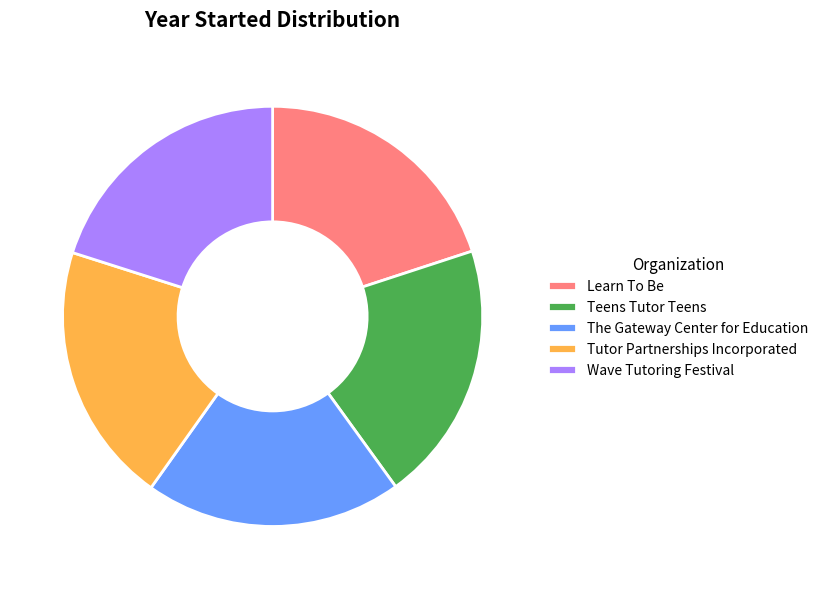

Does Teens Tutor Teens account for over 50% of the chart?

No